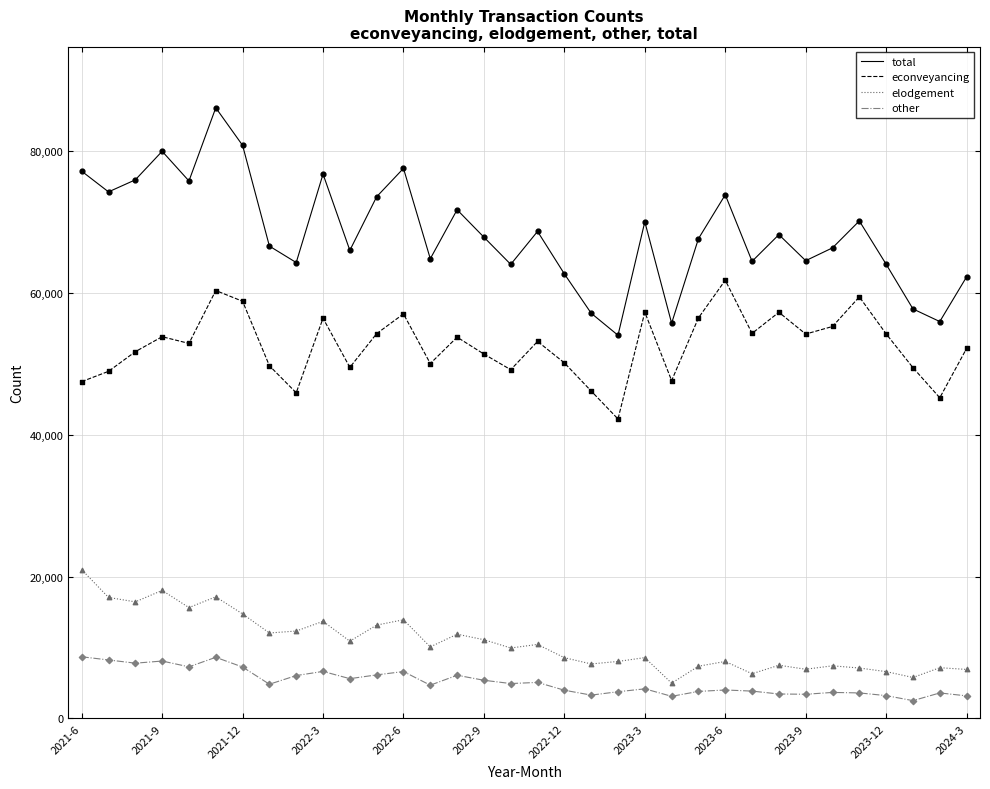

Which series has the widest spread of values?

total